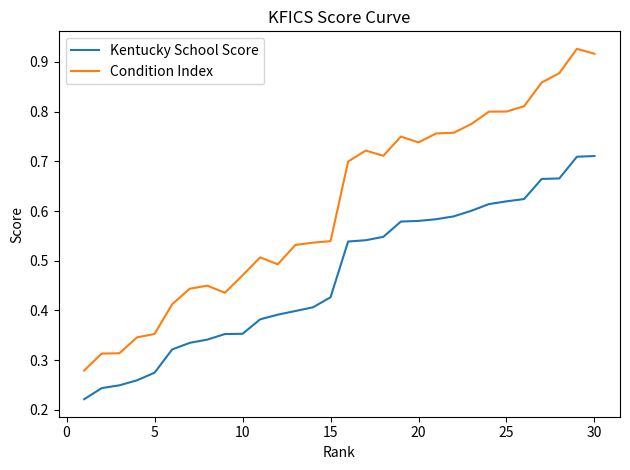

List the series in order of their overall mean, lowest first.

Kentucky School Score, Condition Index